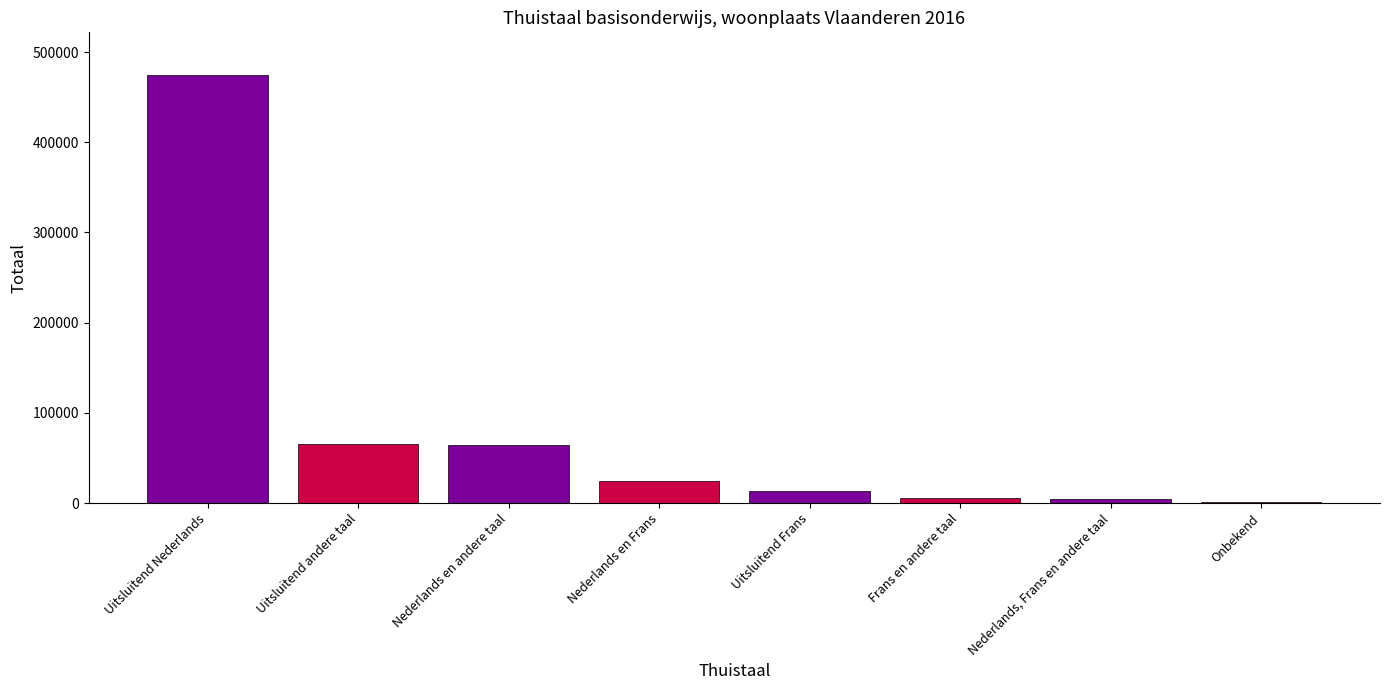

How many categories are shown in the chart?

8